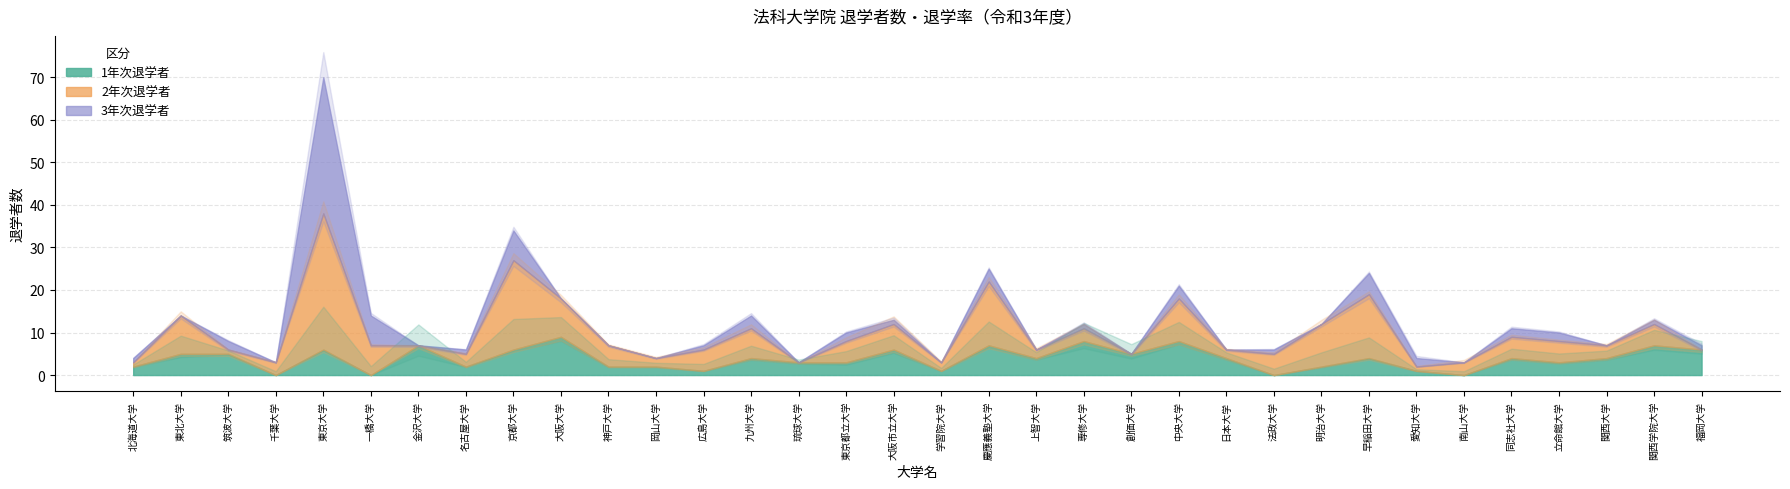

Is it true that 3年次退学者 equals 3.0 at 中央大学?

True